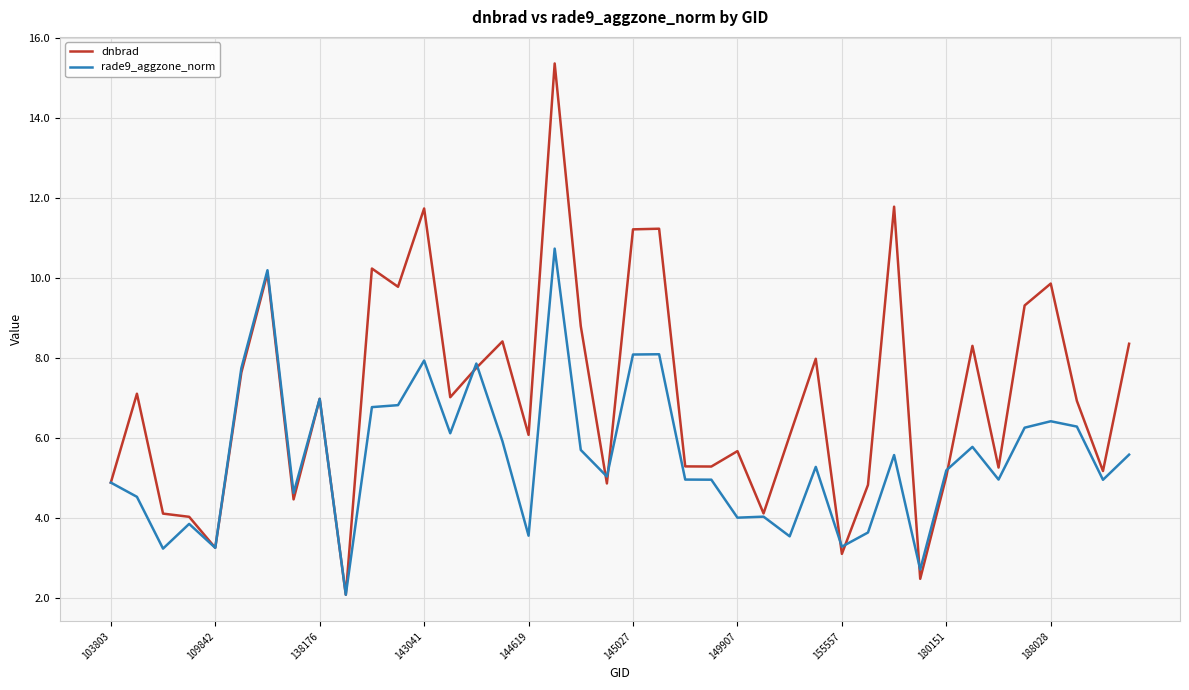

How many lines are shown in the chart?

2